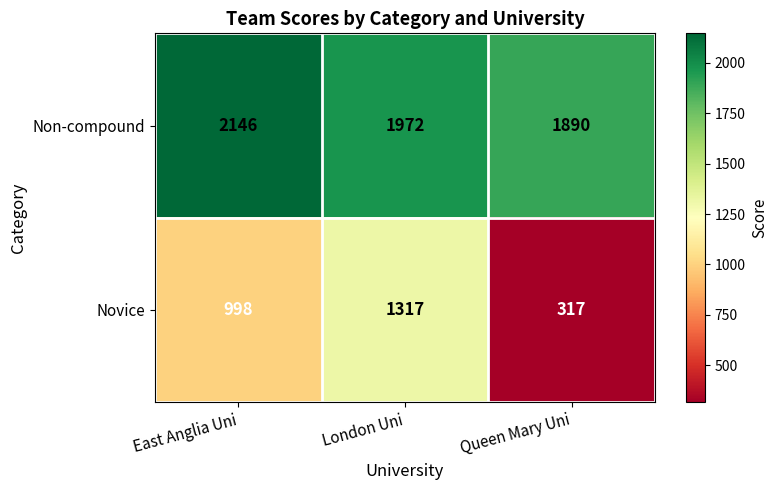

How many series are shown in this chart?

2